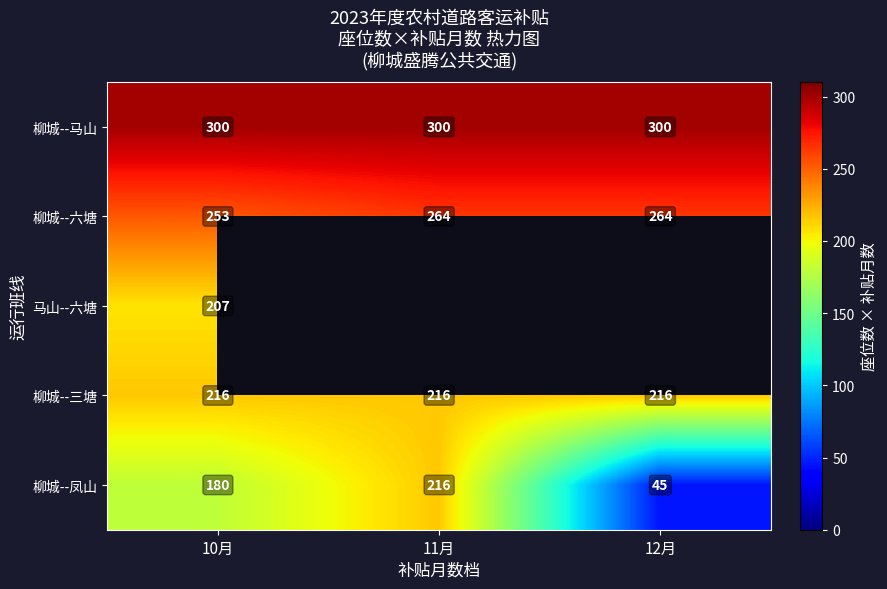

What is the spread (max minus min) of values at 12月?

255.0